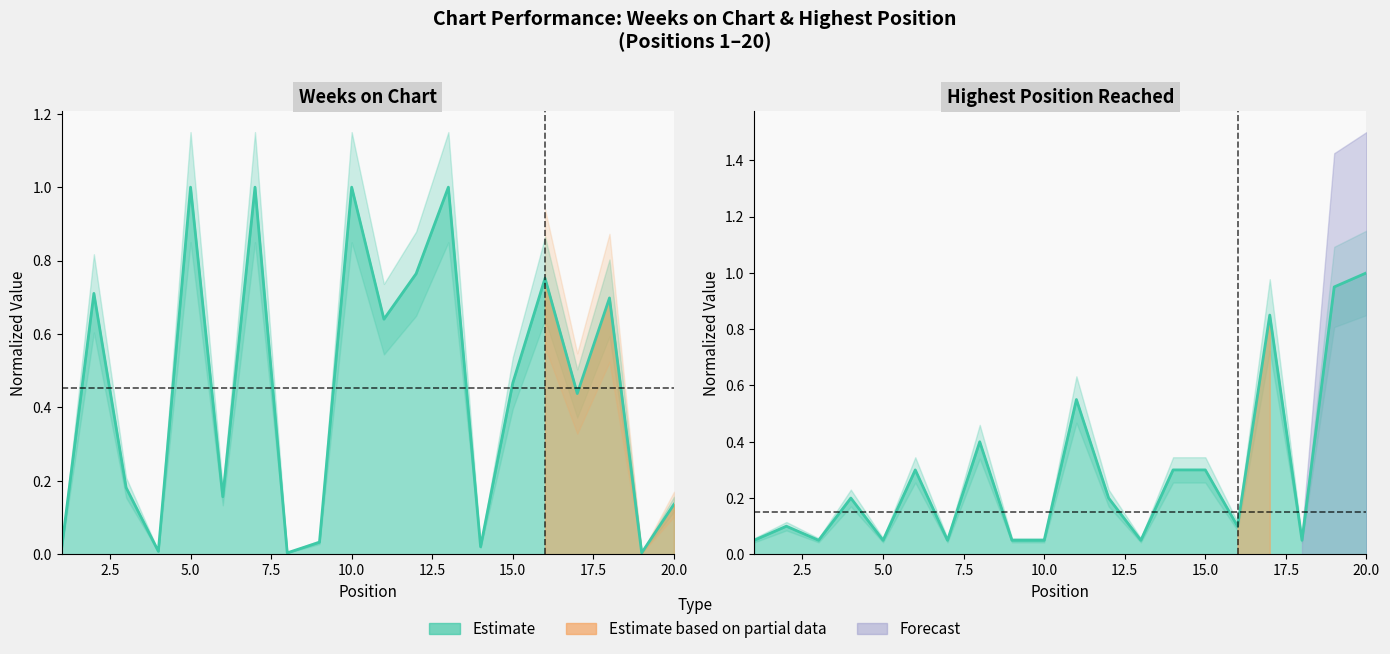

Rank the categories by Weeks on Chart value from highest to lowest.

5, 7, 10, 13, 12, 16, 2, 18, 11, 15, 17, 3, 6, 20, 9, 14, 1, 4, 8, 19